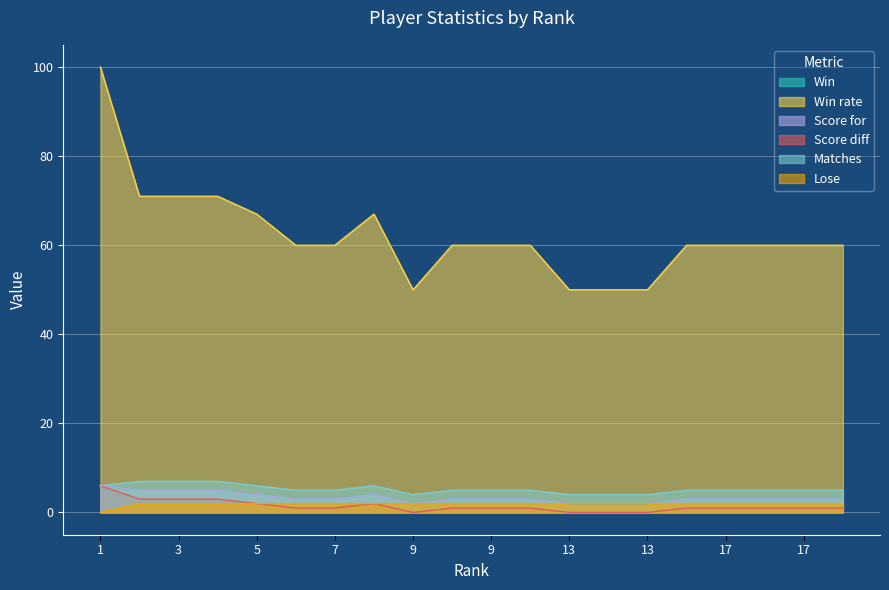

True or false: Score for and Matches intersect in this chart.

False